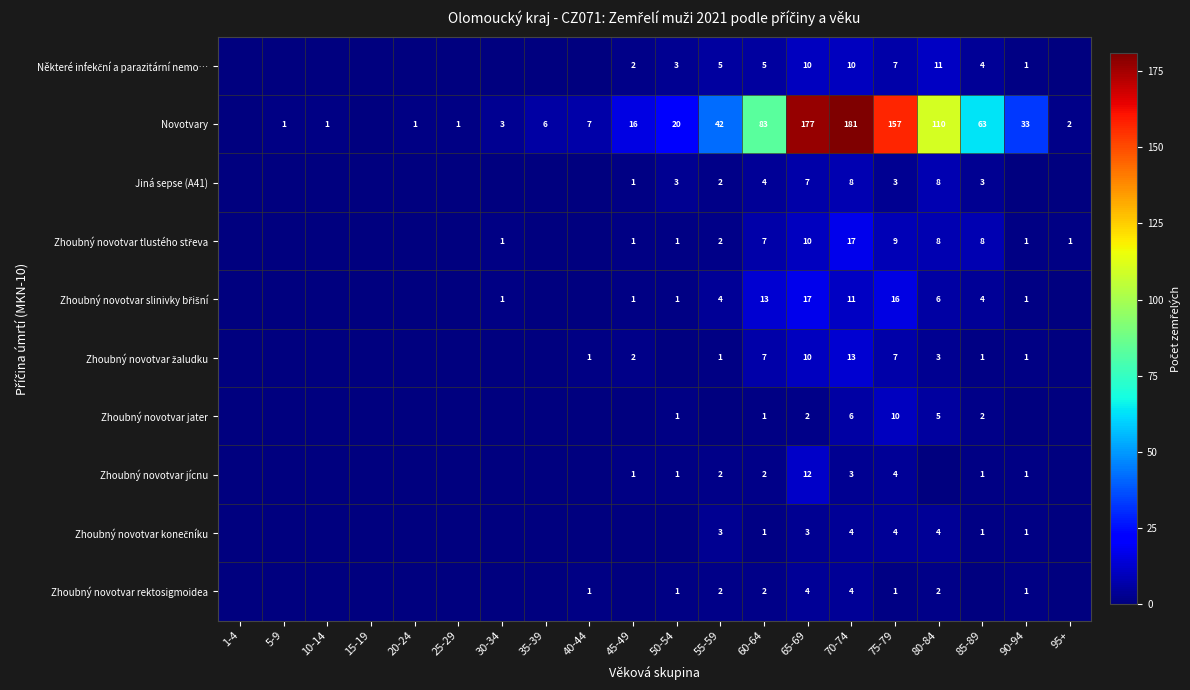

True or false: Novotvary has a value of 3 at 30-34.

True